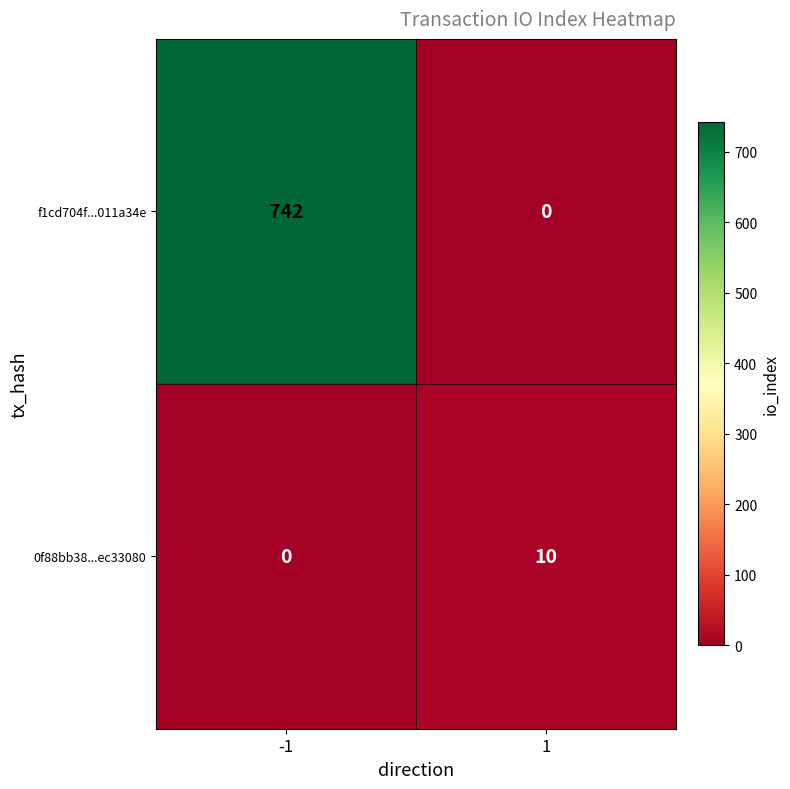

Reading left to right, extract all data points from this chart.

f1cd704f...011a34e: -1=742	1=0
0f88bb38...ec33080: -1=0	1=10